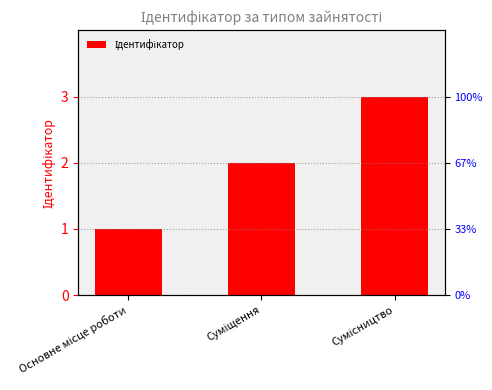

What is the change in value from Суміщення to Сумісництво?

+1